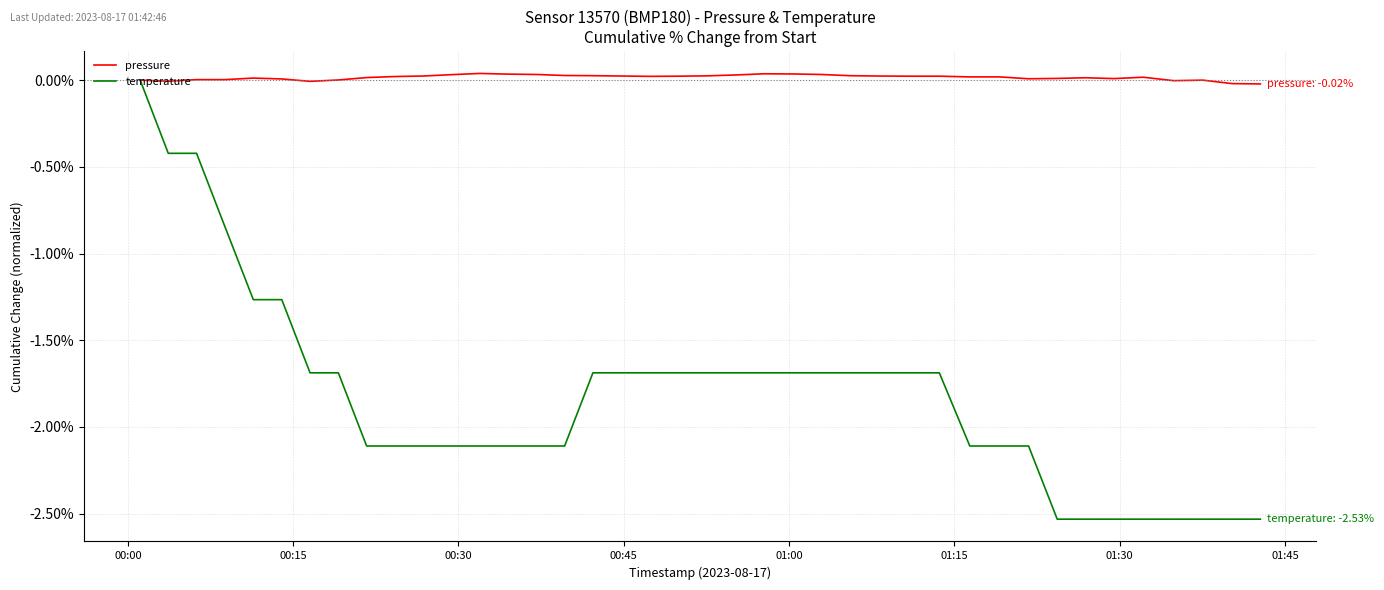

Which series has the largest total across all categories?

pressure